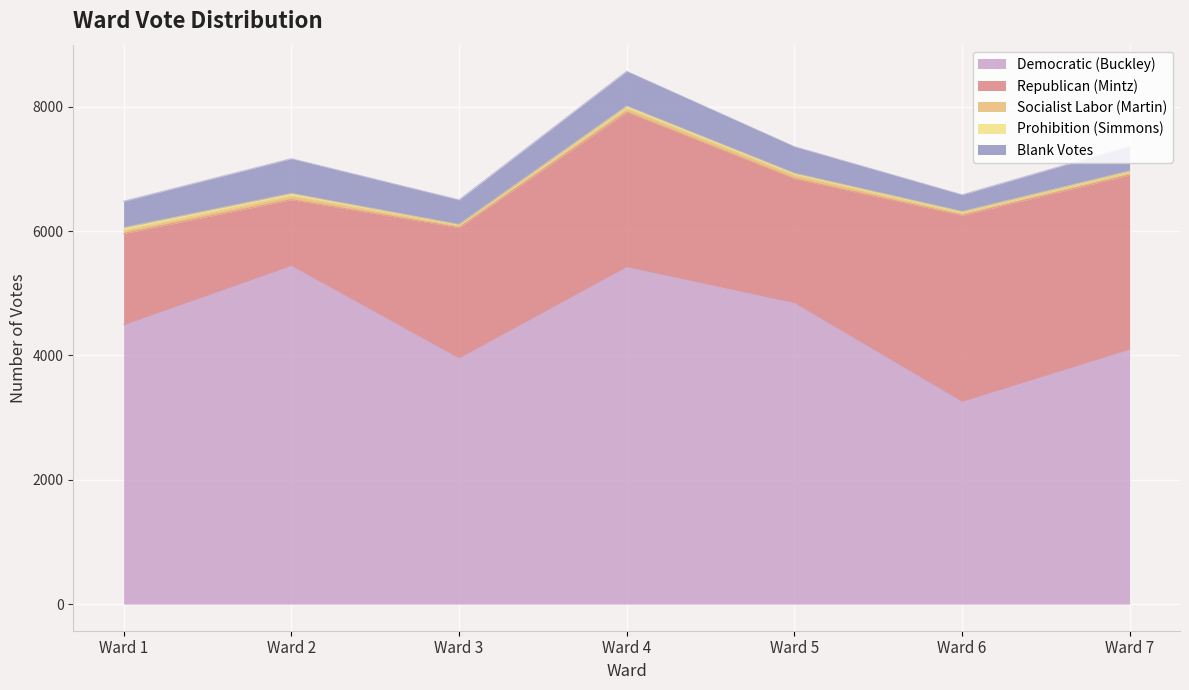

What is the total value across all series at Ward 6?

6583